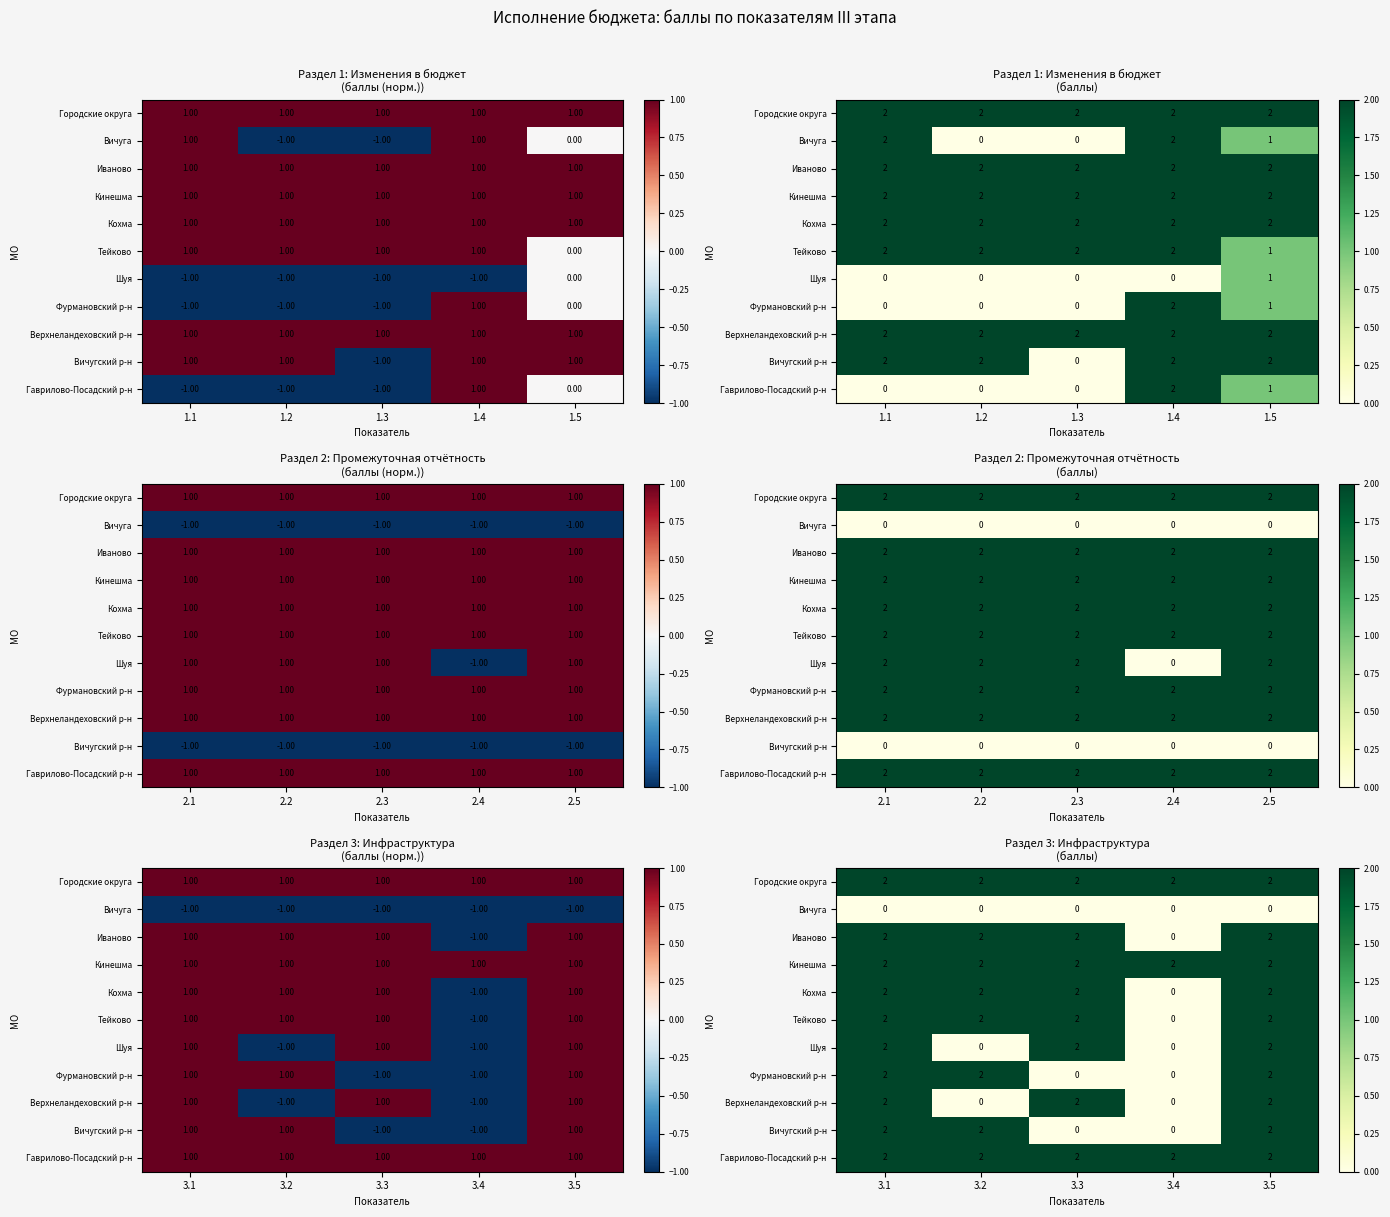

What is the sum of the Шуя values at 3.4 and 3.3?

2